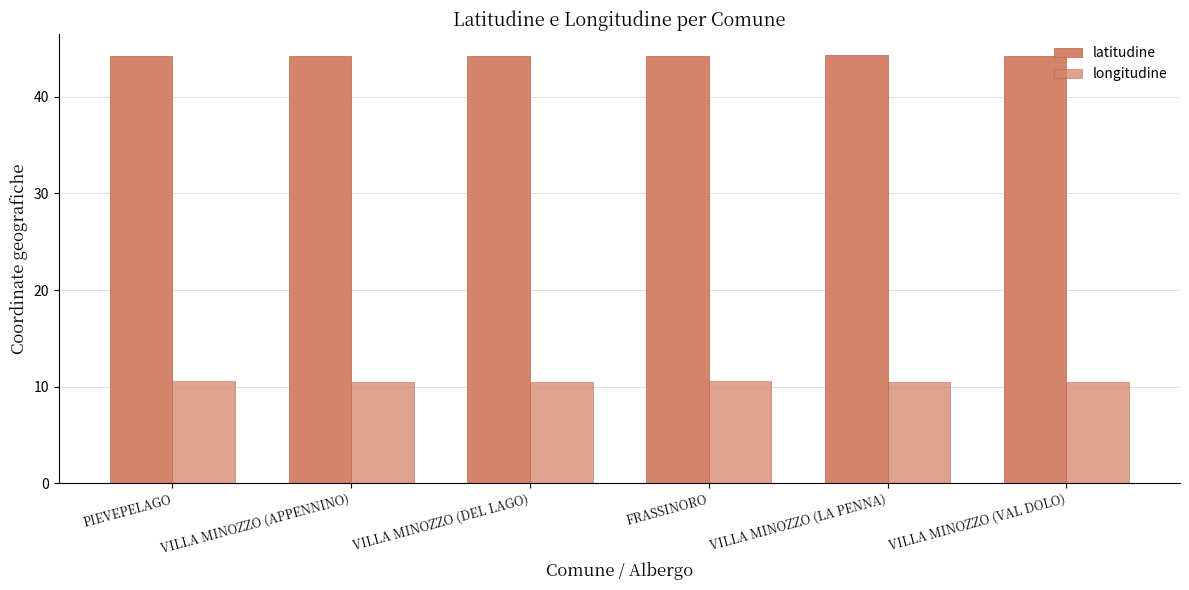

How many series are shown in this chart?

2